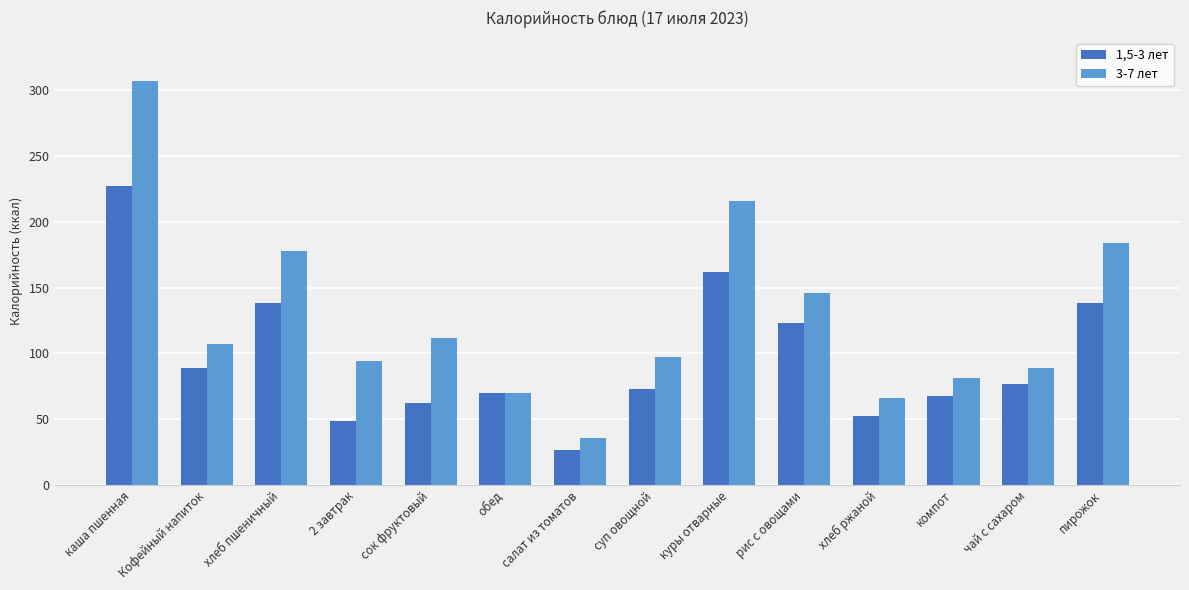

What is the sum of all 3-7 лет values?

1783.1